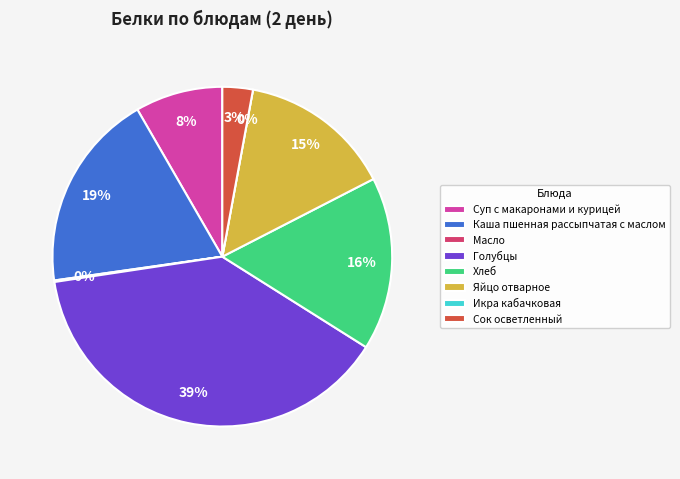

How many segments does this pie chart have?

8